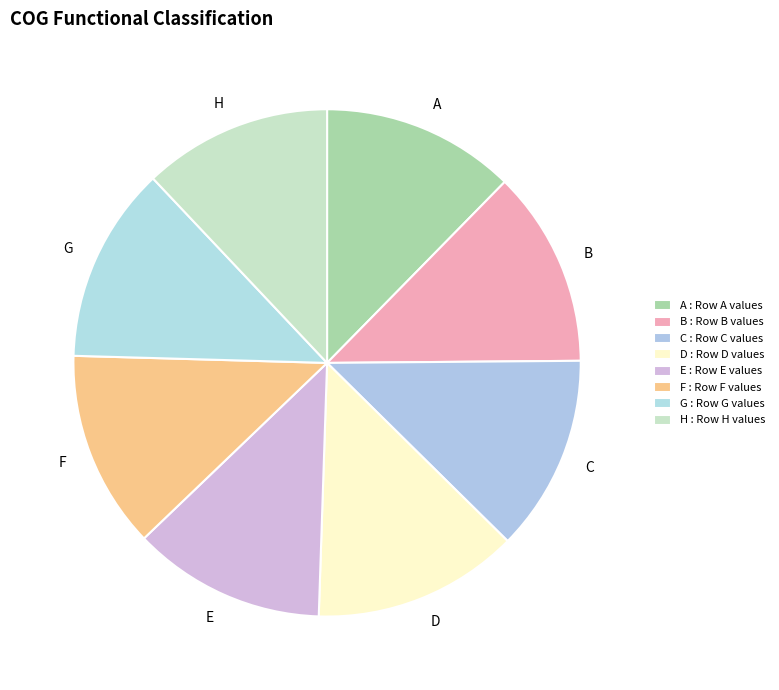

True or false: G accounts for 13% of the total.

True